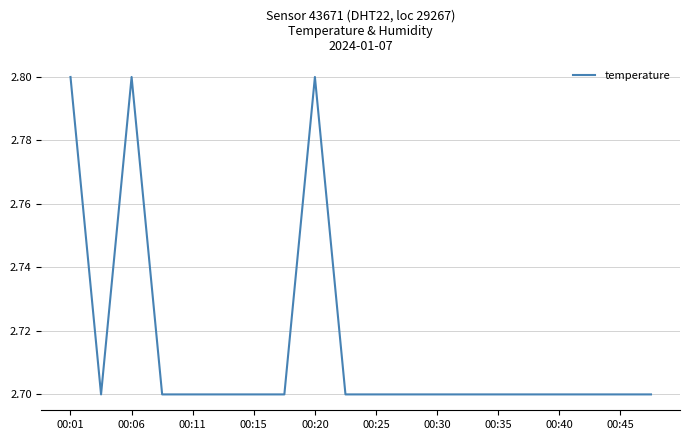

What is the smallest value displayed?

2.7